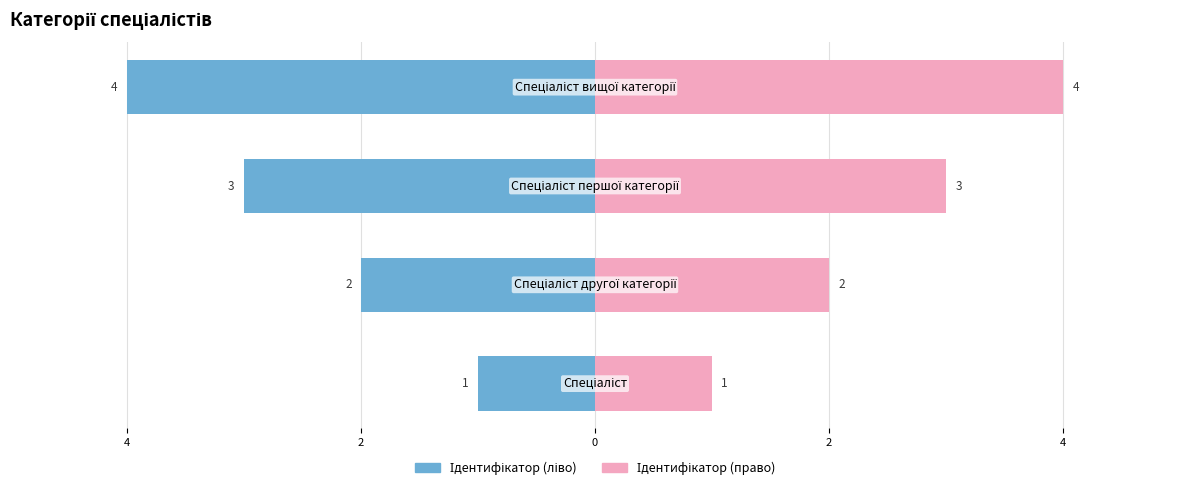

Reading left to right, extract all data points from this chart.

Ідентифікатор (ліво): -1	-2	-3	-4
Ідентифікатор (право): 1	2	3	4